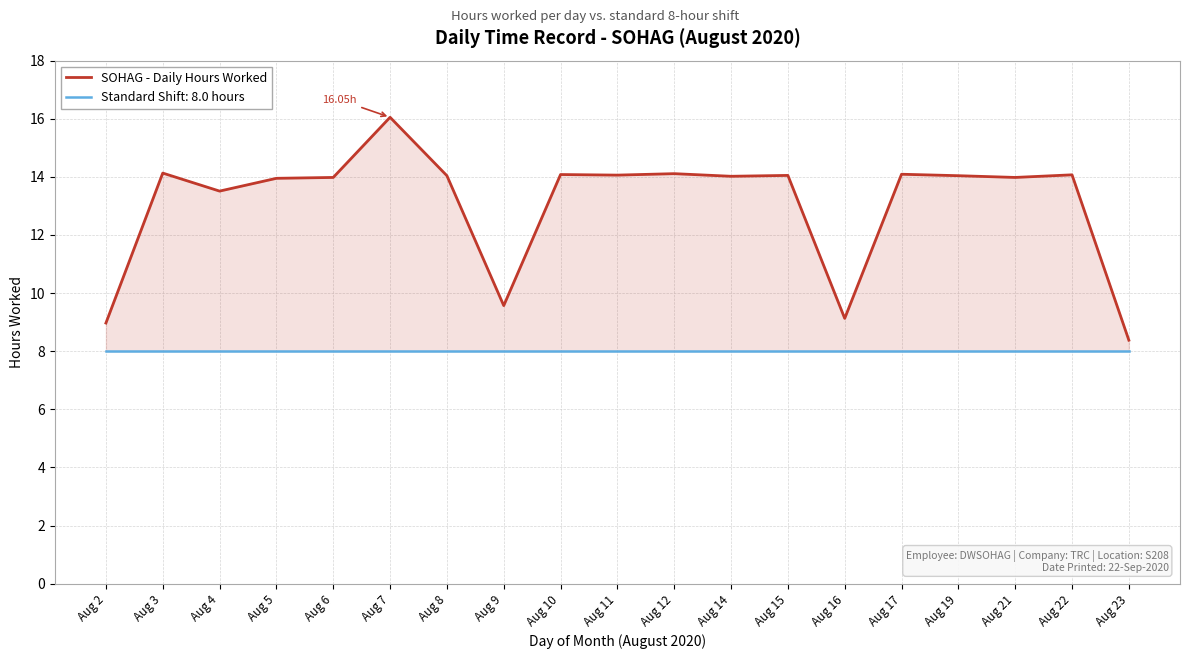

What is the difference between the values at Aug 12 and Aug 23?

5.7